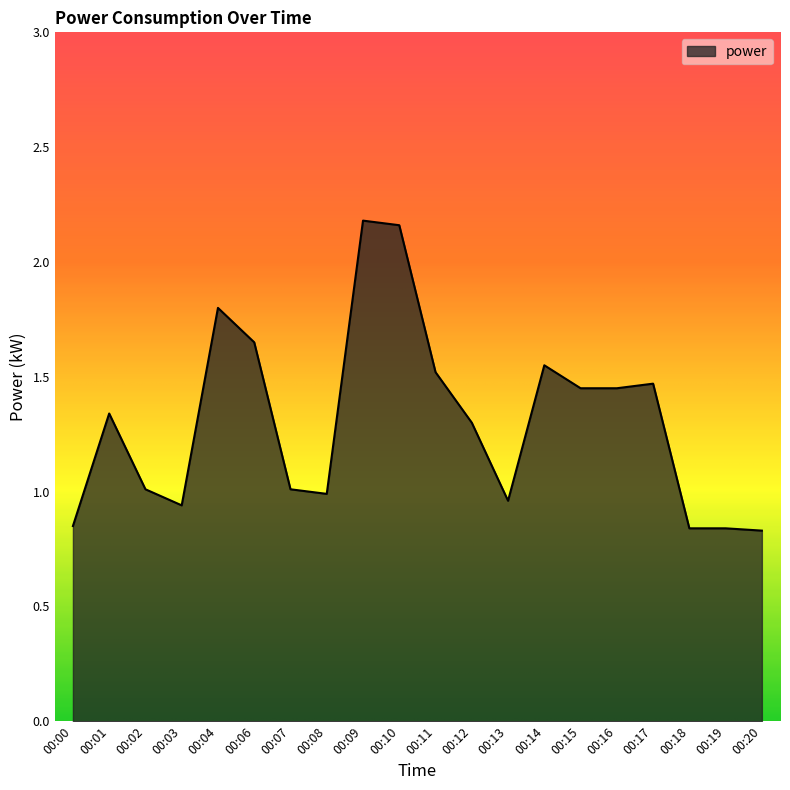

Where does the data first go above 1?

00:01